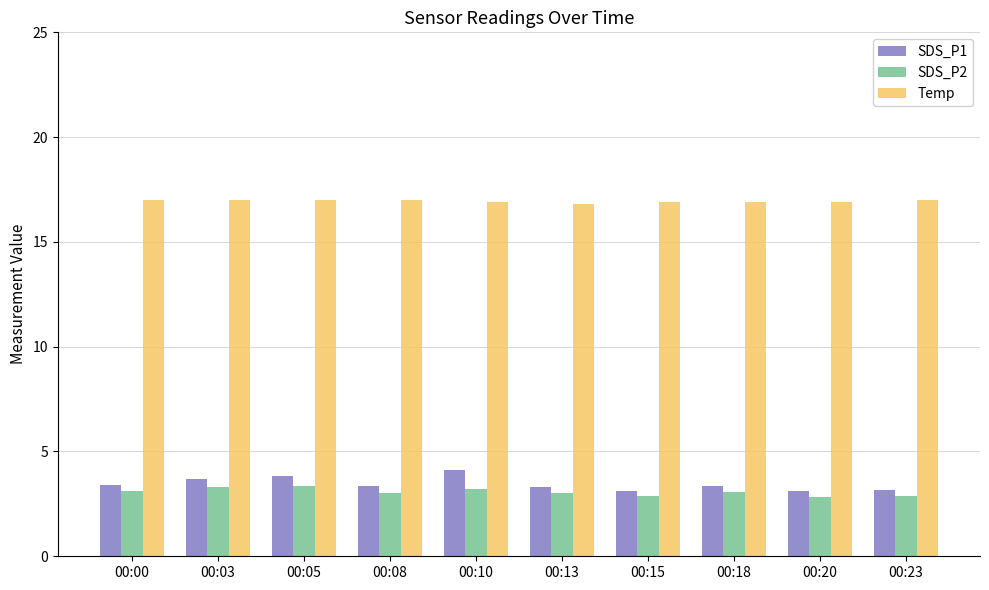

What is the difference between the highest and lowest values at 00:15?

14.0